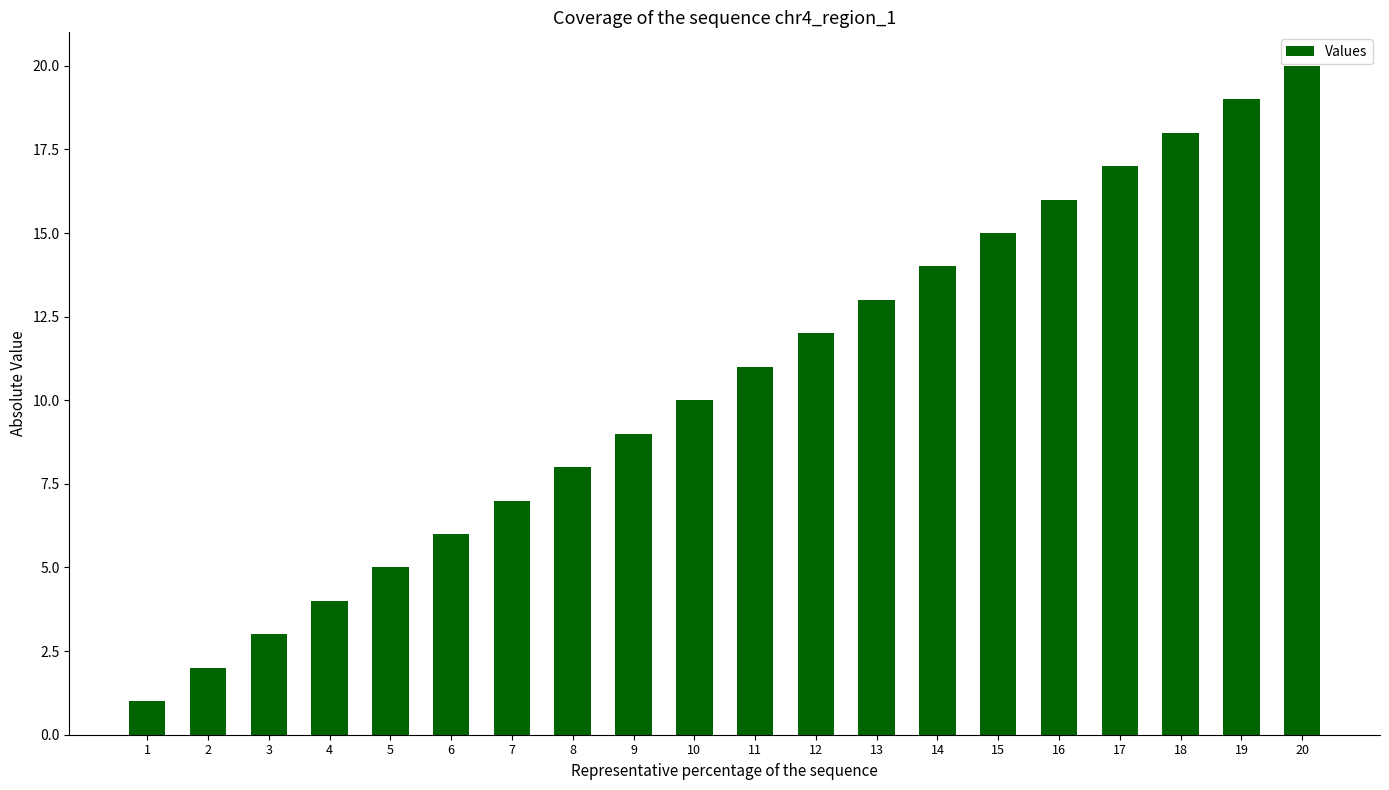

List the labels in order of value, largest first.

20, 19, 18, 17, 16, 15, 14, 13, 12, 11, 10, 9, 8, 7, 6, 5, 4, 3, 2, 1